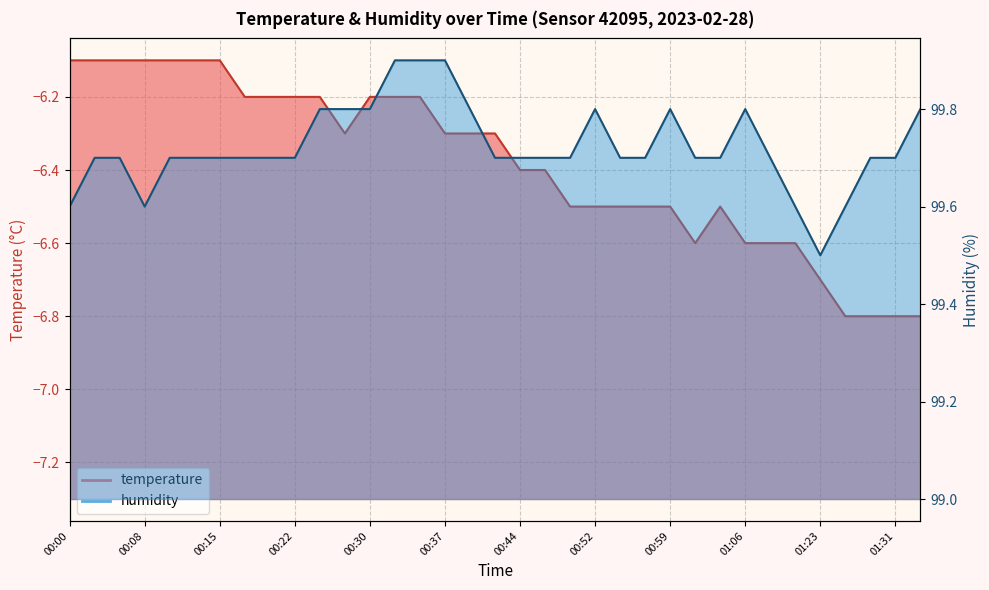

Which category has the lowest value in the temperature series?

01:26